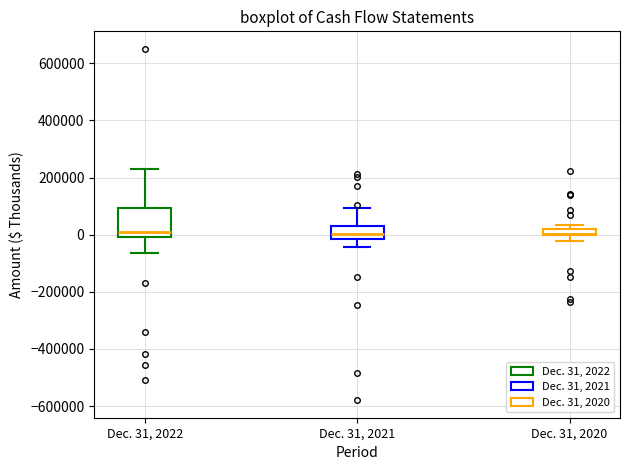

Which box is the tallest, from its lower edge to its upper edge?

Dec. 31, 2022